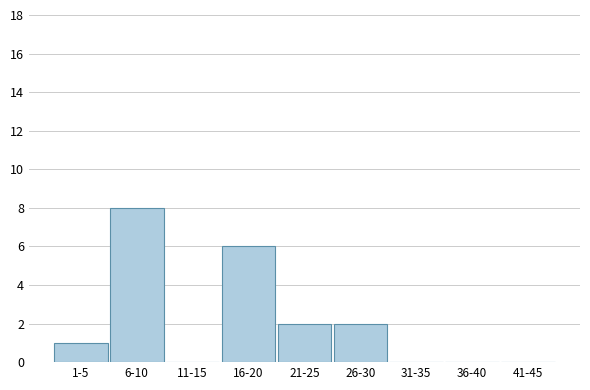

Reading right to left, list all the values displayed in this chart.

41-45=0	36-40=0	31-35=0	26-30=2	21-25=2	16-20=6	11-15=0	6-10=8	1-5=1